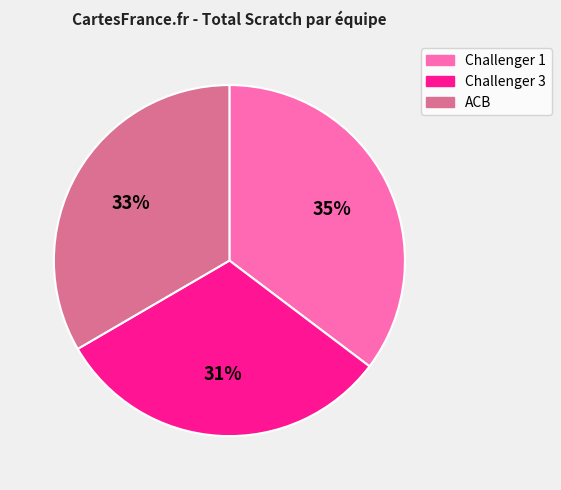

How many slices are in this pie chart?

3